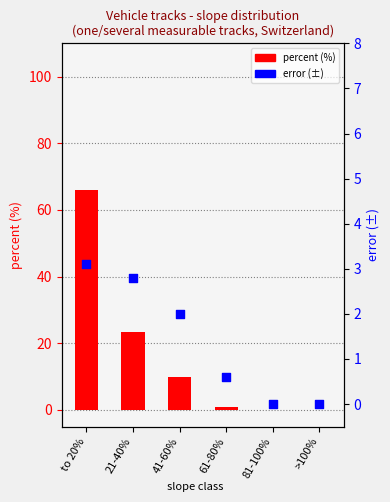

What are all the series names shown in the legend?

percent (%), error (±)